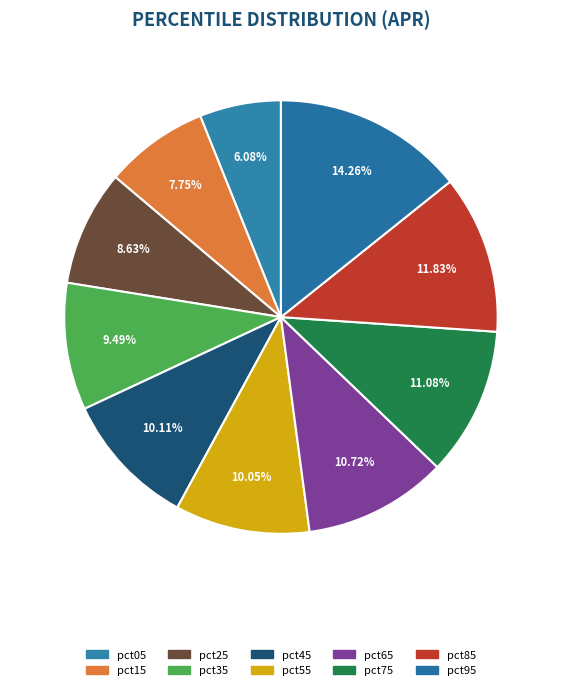

Which category has the smallest portion of the pie?

pct05